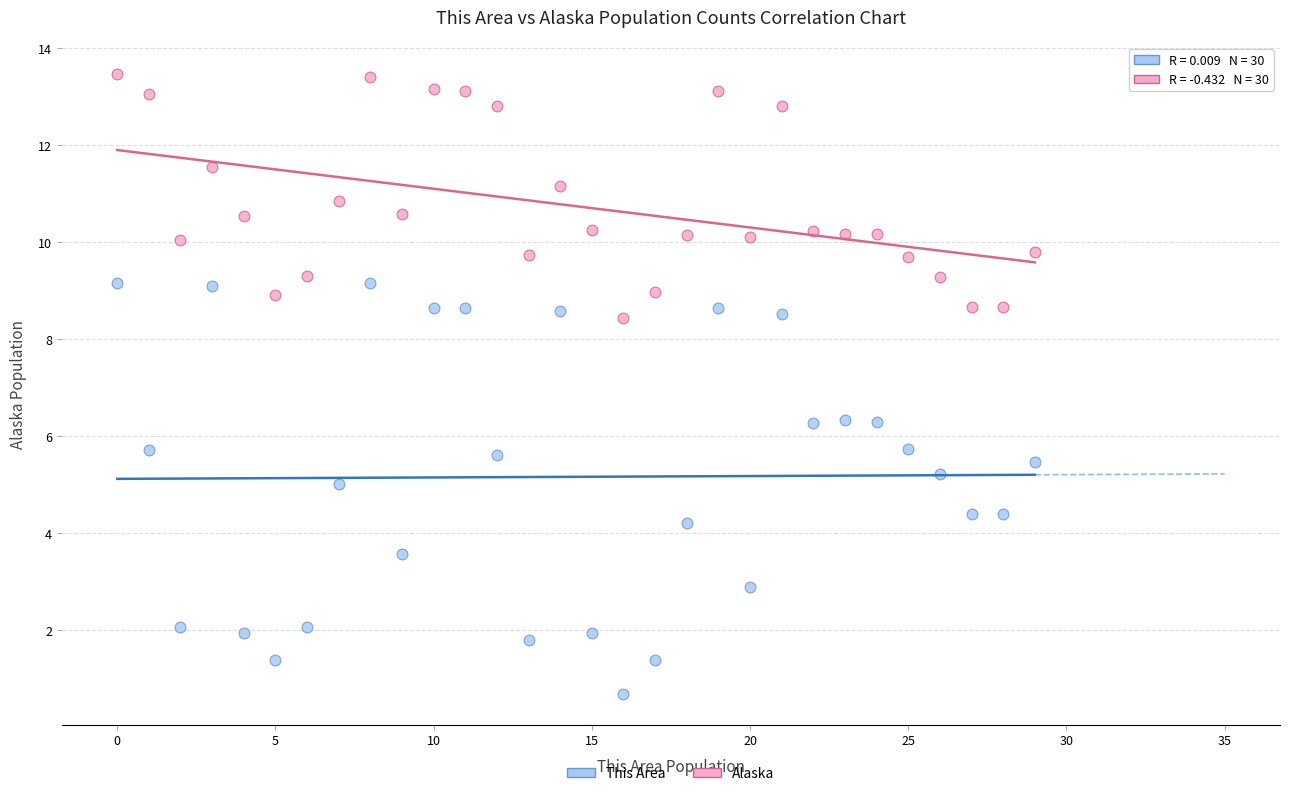

Which series has the largest Y range (max minus min)?

This Area